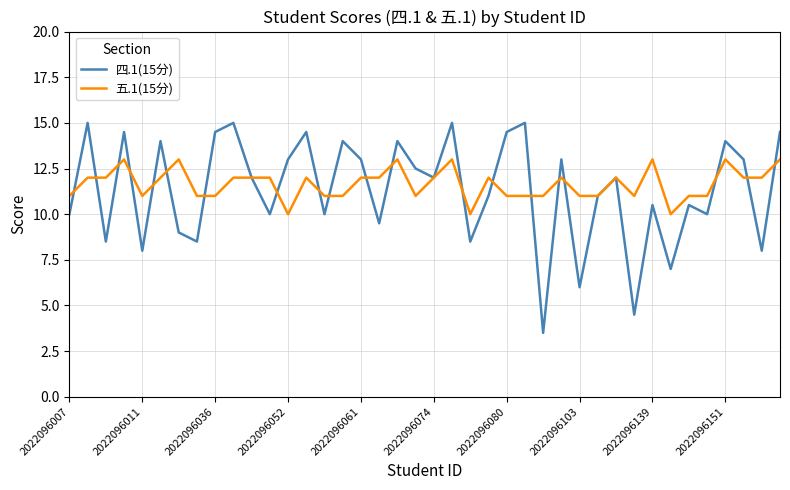

Which series has the largest range (max minus min)?

四.1(15分)